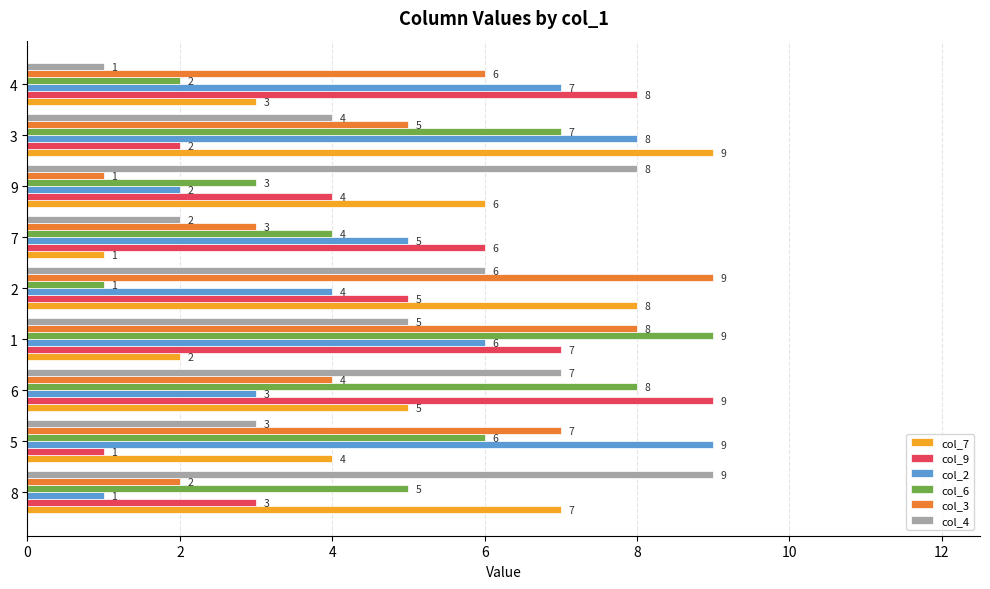

How many values in the col_9 series are below 5?

4